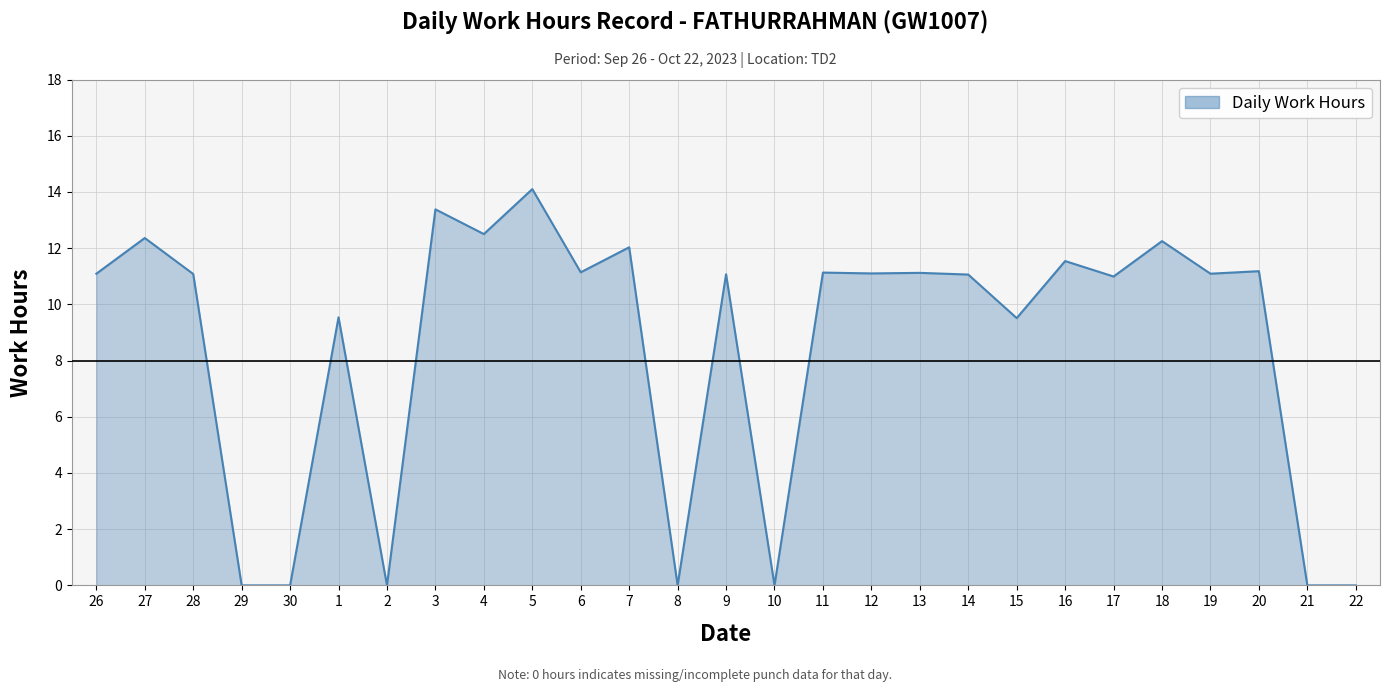

What is the change in value from 15 to 19?

+1.6